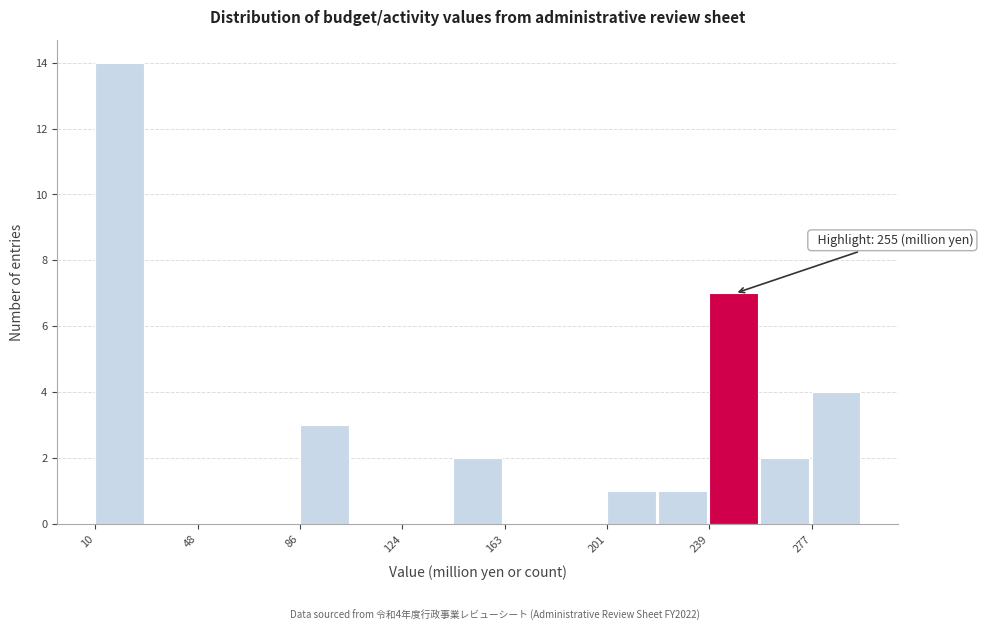

Read against the x-axis, roughly where is the centre of the tallest bar?

20